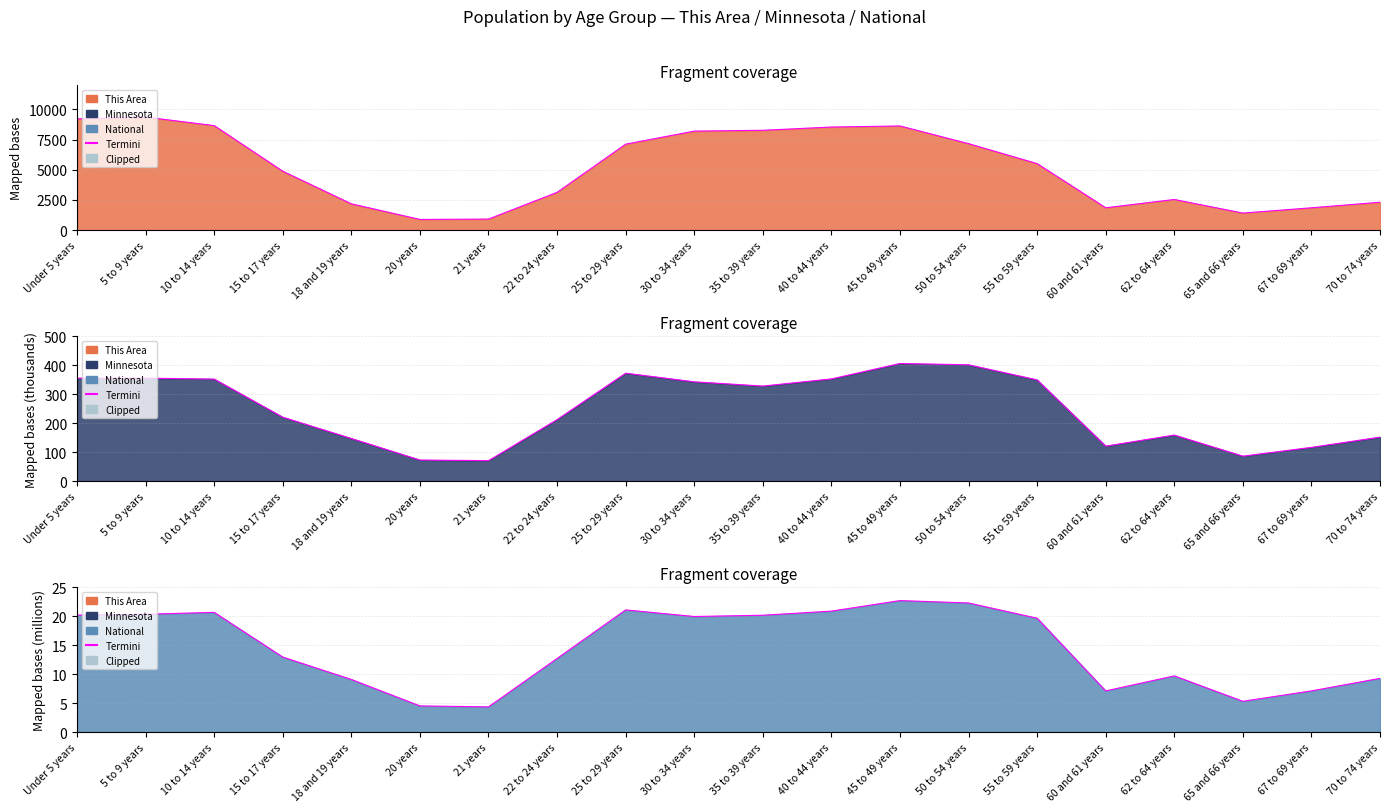

In Minnesota, how many points are lower than both neighbors (excluding endpoints)?

4